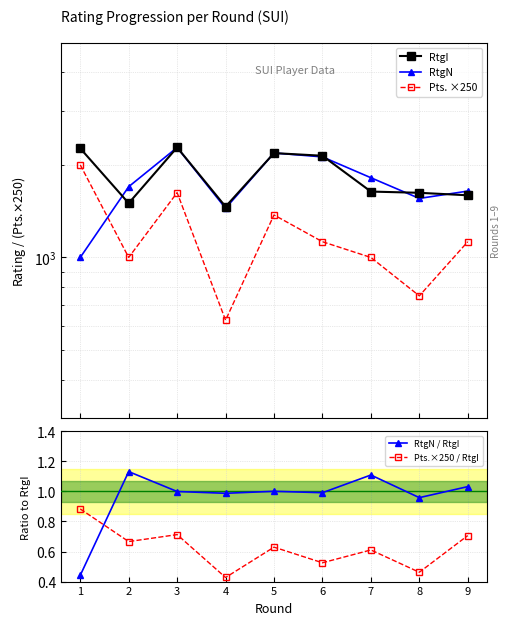

The value of RtgN / RtgI at 1 is 0.6. True or false?

False